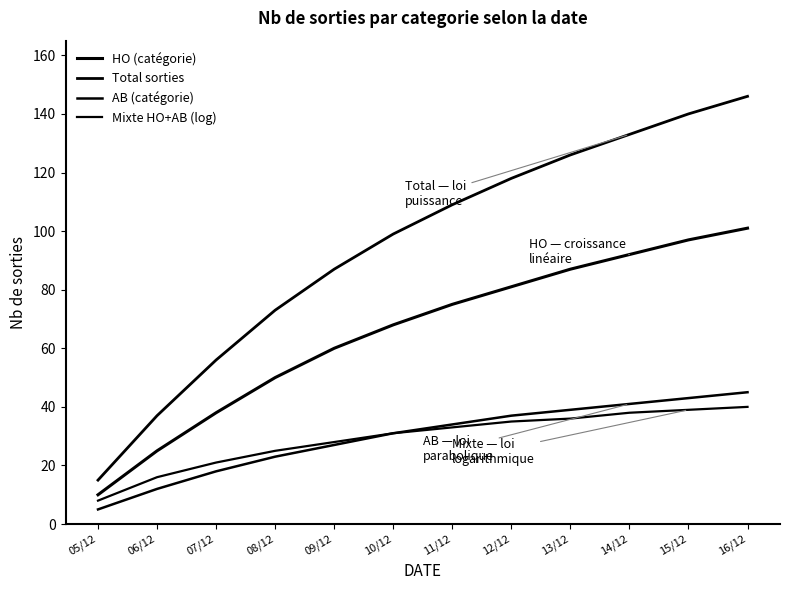

Reading left to right, list all the values displayed in this chart.

HO (catégorie): 05/12=10	06/12=25	07/12=38	08/12=50	09/12=60	10/12=68	11/12=75	12/12=81	13/12=87	14/12=92	15/12=97	16/12=101
Total sorties: 05/12=15	06/12=37	07/12=56	08/12=73	09/12=87	10/12=99	11/12=109	12/12=118	13/12=126	14/12=133	15/12=140	16/12=146
AB (catégorie): 05/12=5	06/12=12	07/12=18	08/12=23	09/12=27	10/12=31	11/12=34	12/12=37	13/12=39	14/12=41	15/12=43	16/12=45
Mixte HO+AB (log): 05/12=8	06/12=16	07/12=21	08/12=25	09/12=28	10/12=31	11/12=33	12/12=35	13/12=36	14/12=38	15/12=39	16/12=40